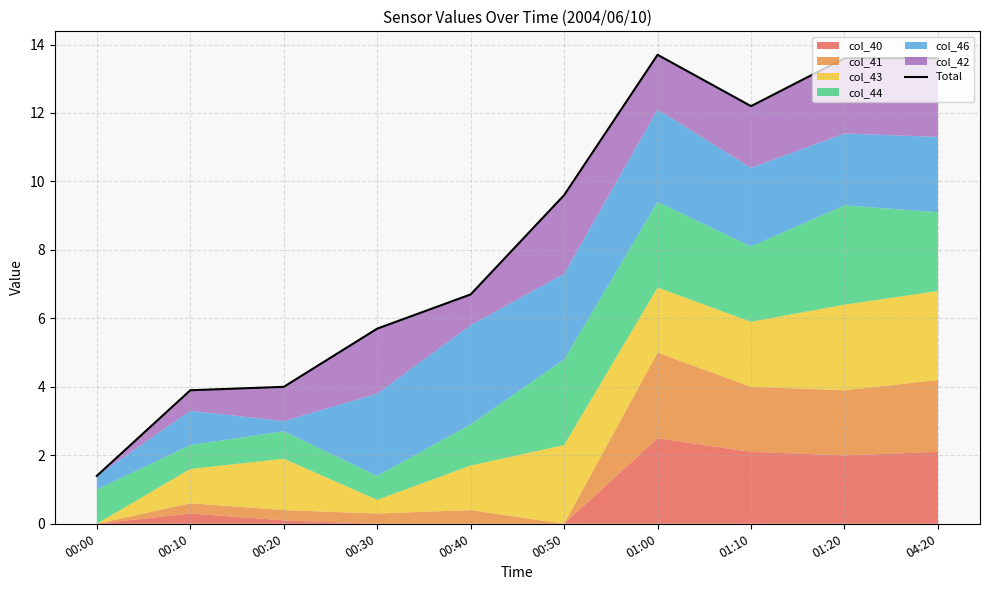

How many lines are shown in the chart?

1